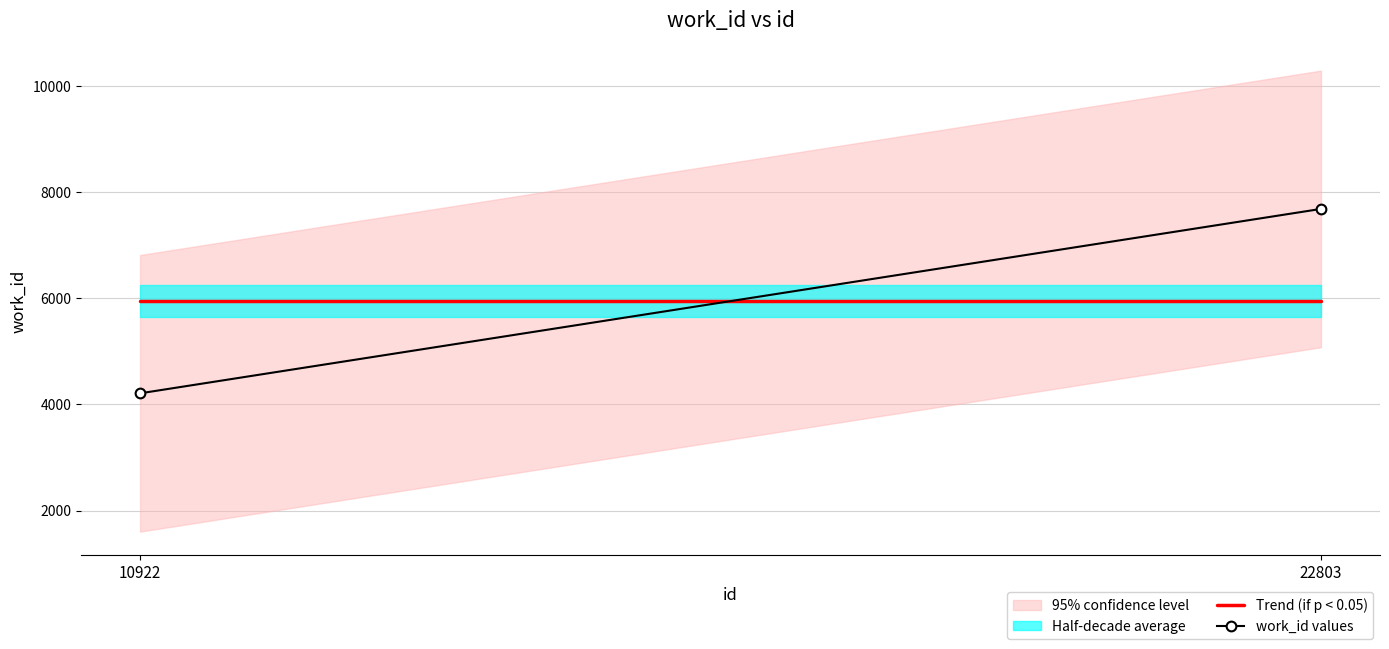

How many lines are shown in the chart?

2